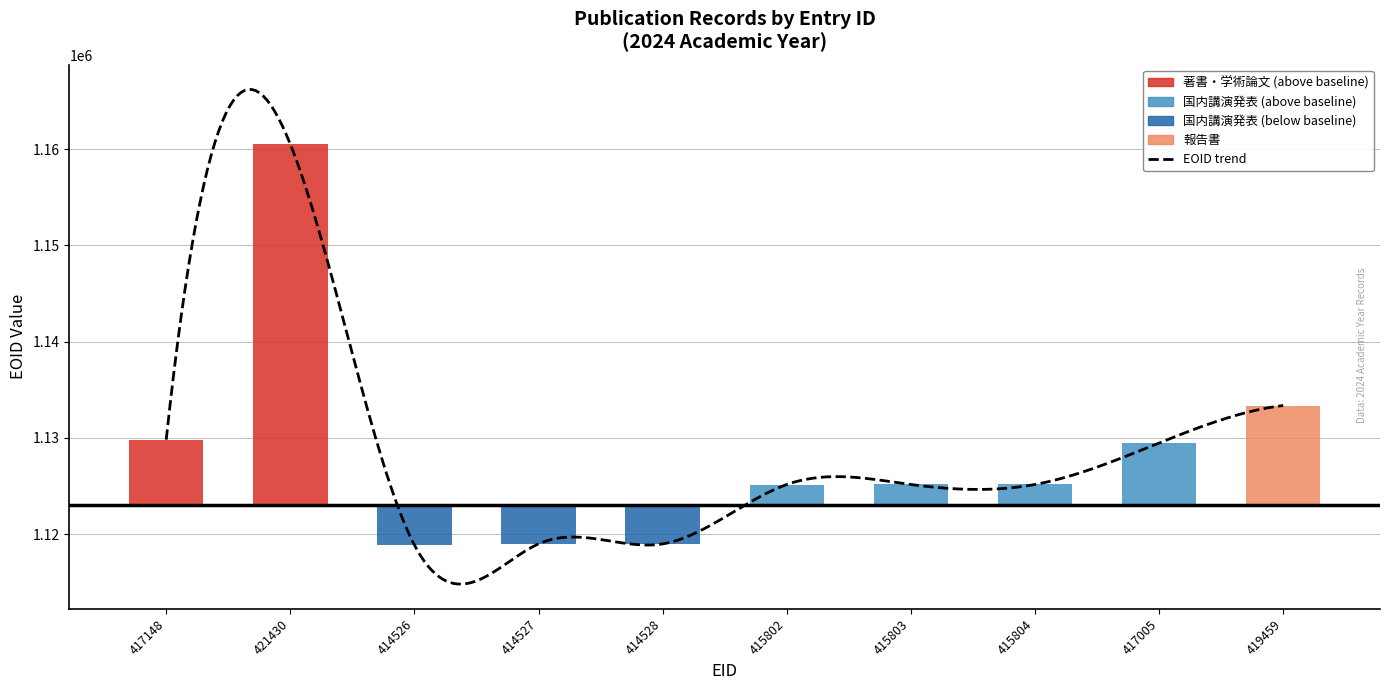

Is it true that the value at 414527 is -4023?

True